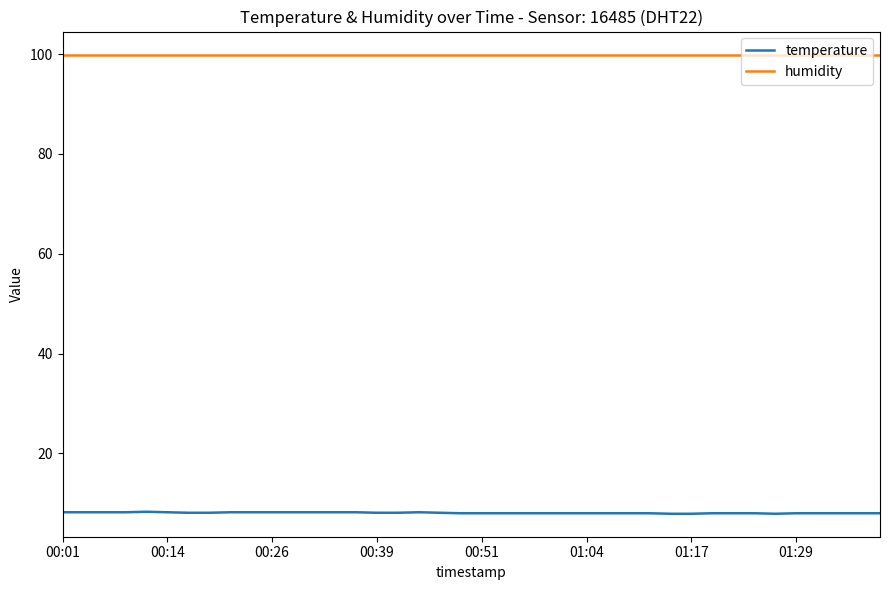

What is the highest value of the temperature series?

8.3